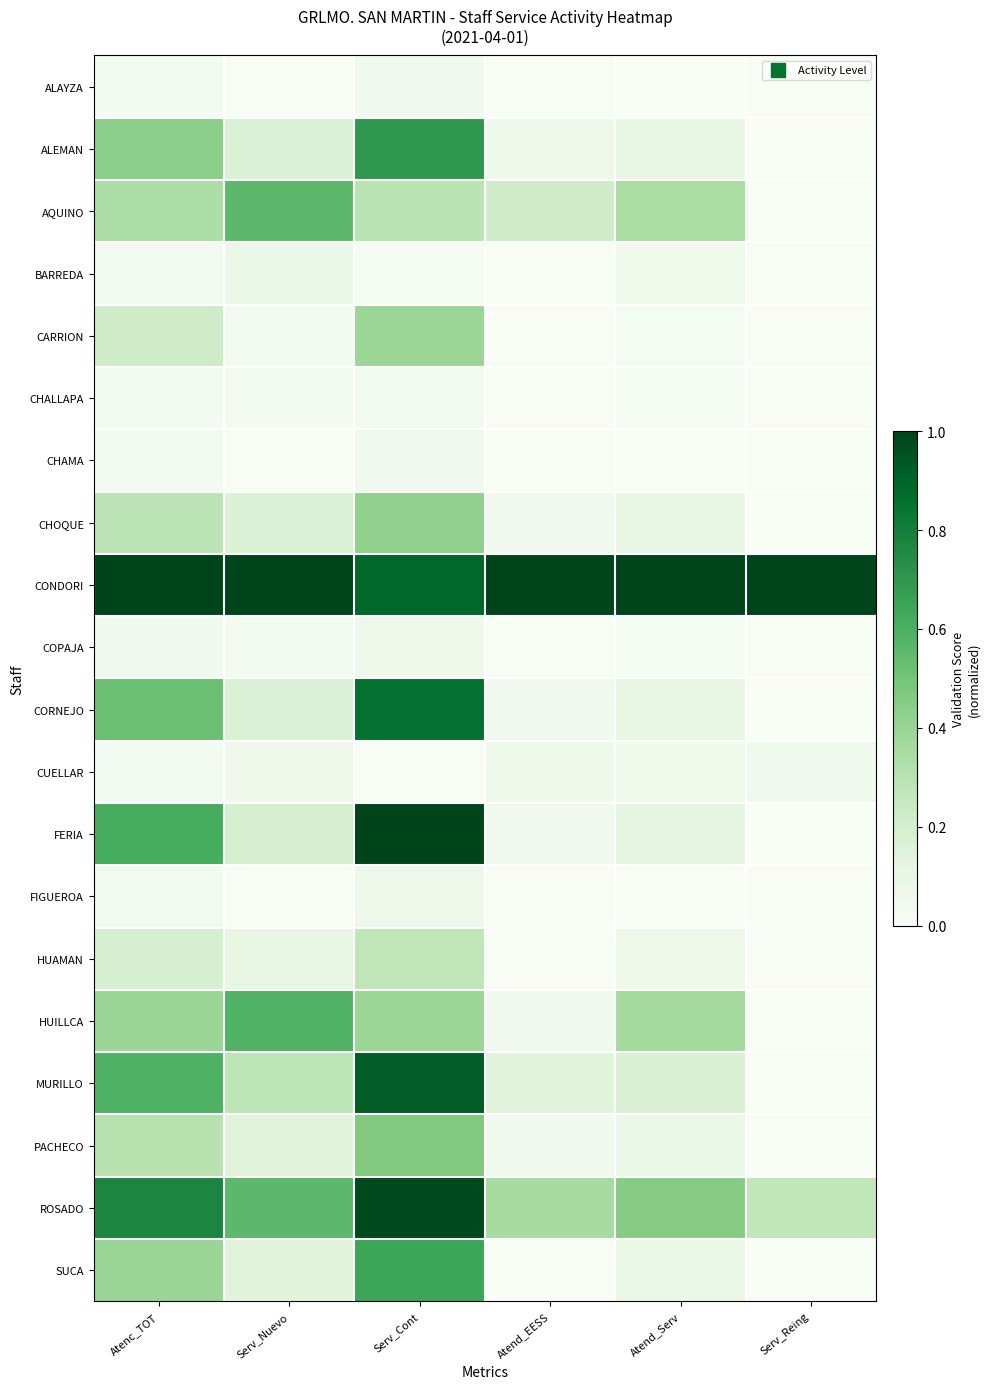

Which label corresponds to the largest value in the chart?

Atenc_TOT